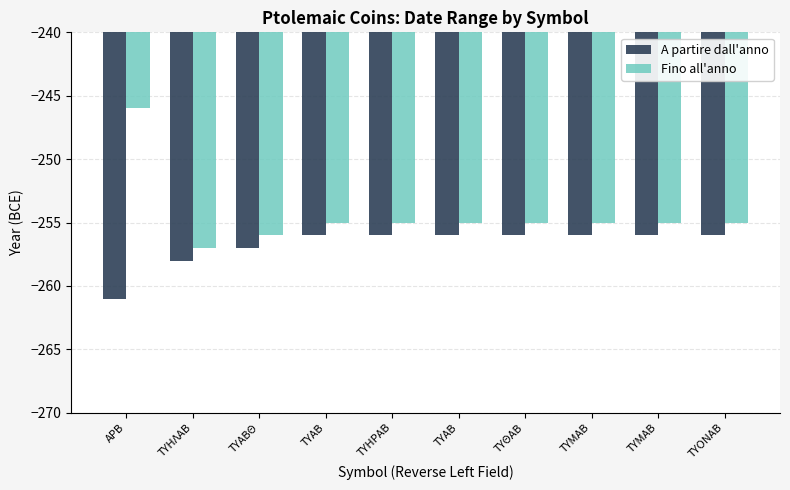

What is the label of the 7th bar from the left?

ΤΥΘΑΒ